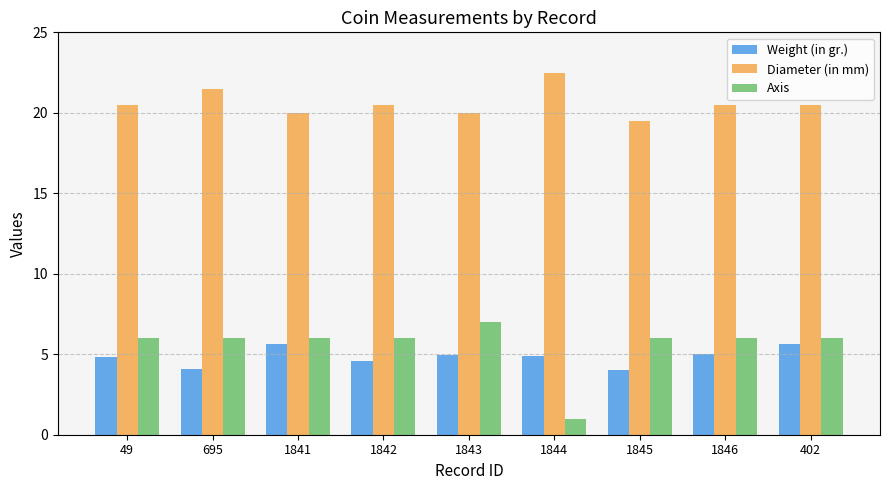

Is it true that Axis equals 1.7 at 695?

False